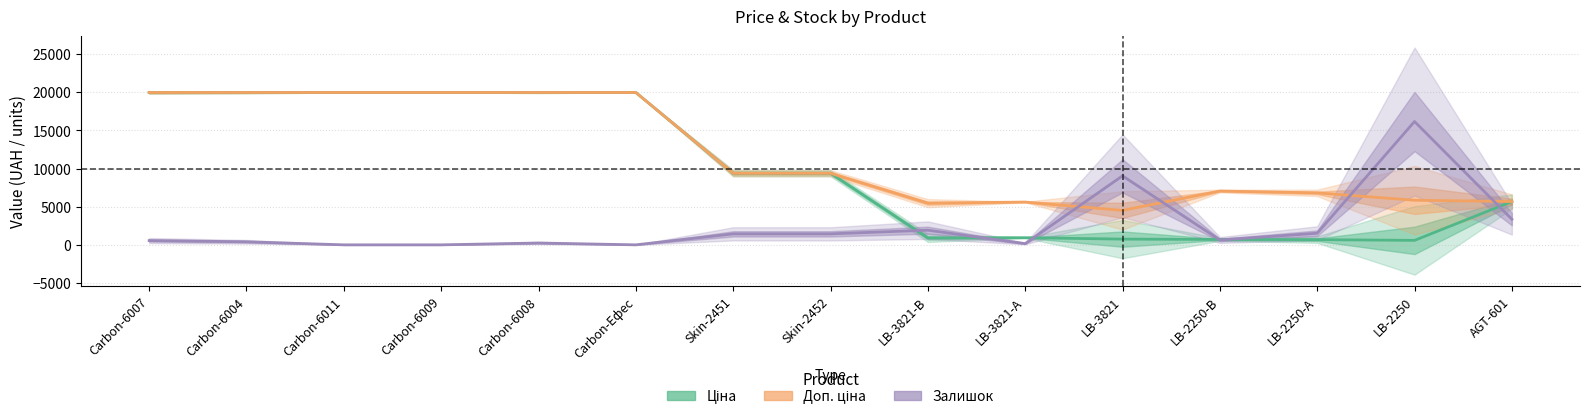

In Залишок, how many points are lower than both neighbors (excluding endpoints)?

3